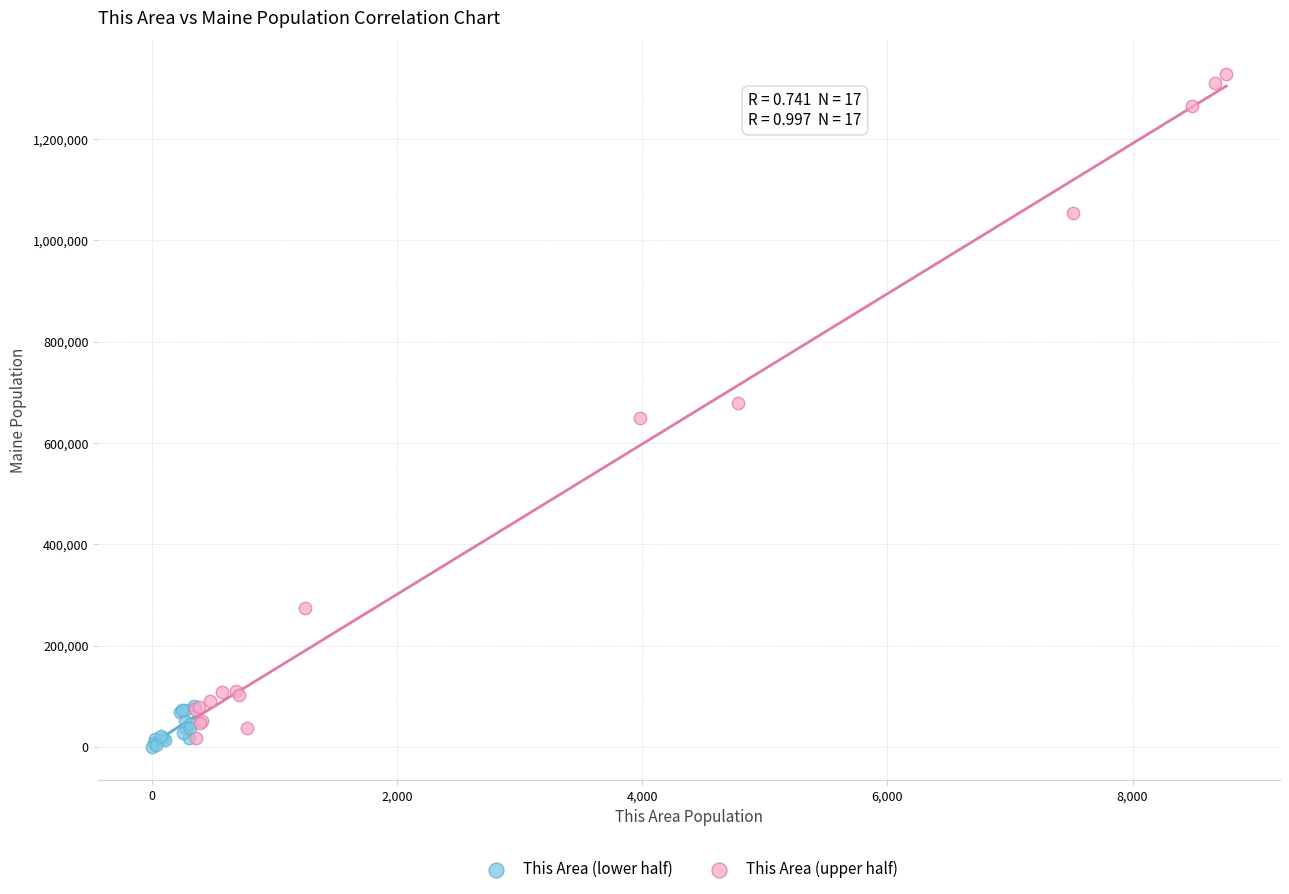

Which series contains the highest Y value?

This Area (upper half)